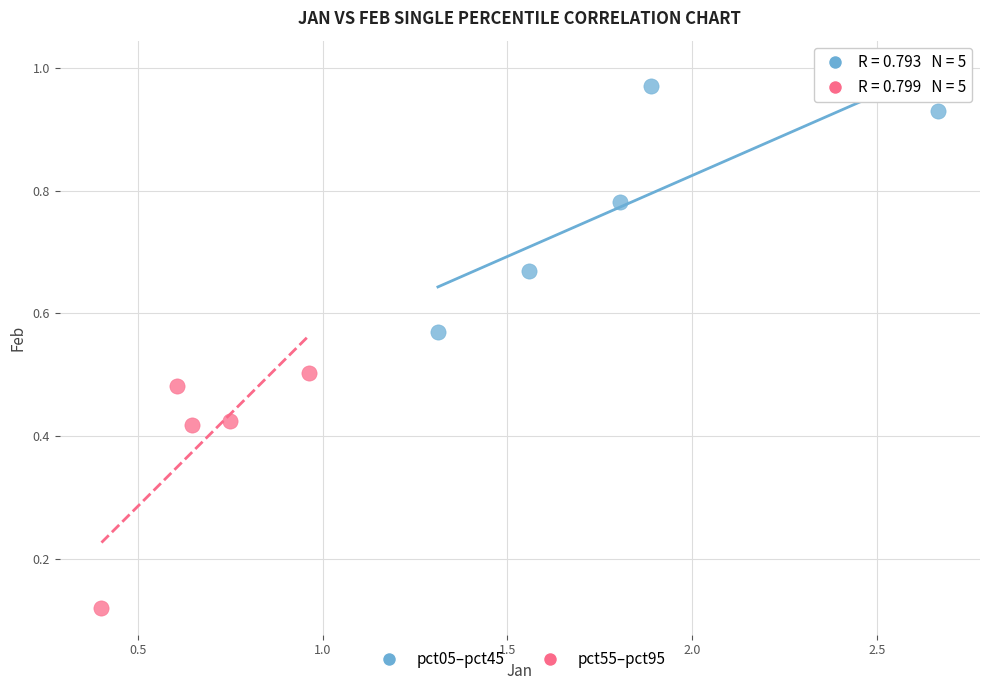

Which series has the widest spread of Y values?

pct05–pct45